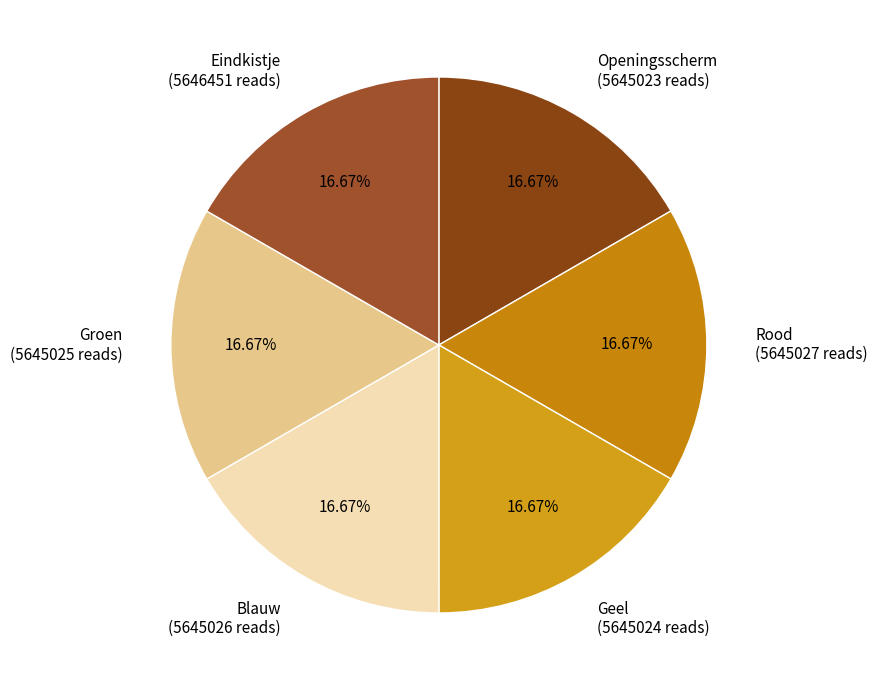

Approximately how many times larger is the value at Blauw compared to Geel?

1.0